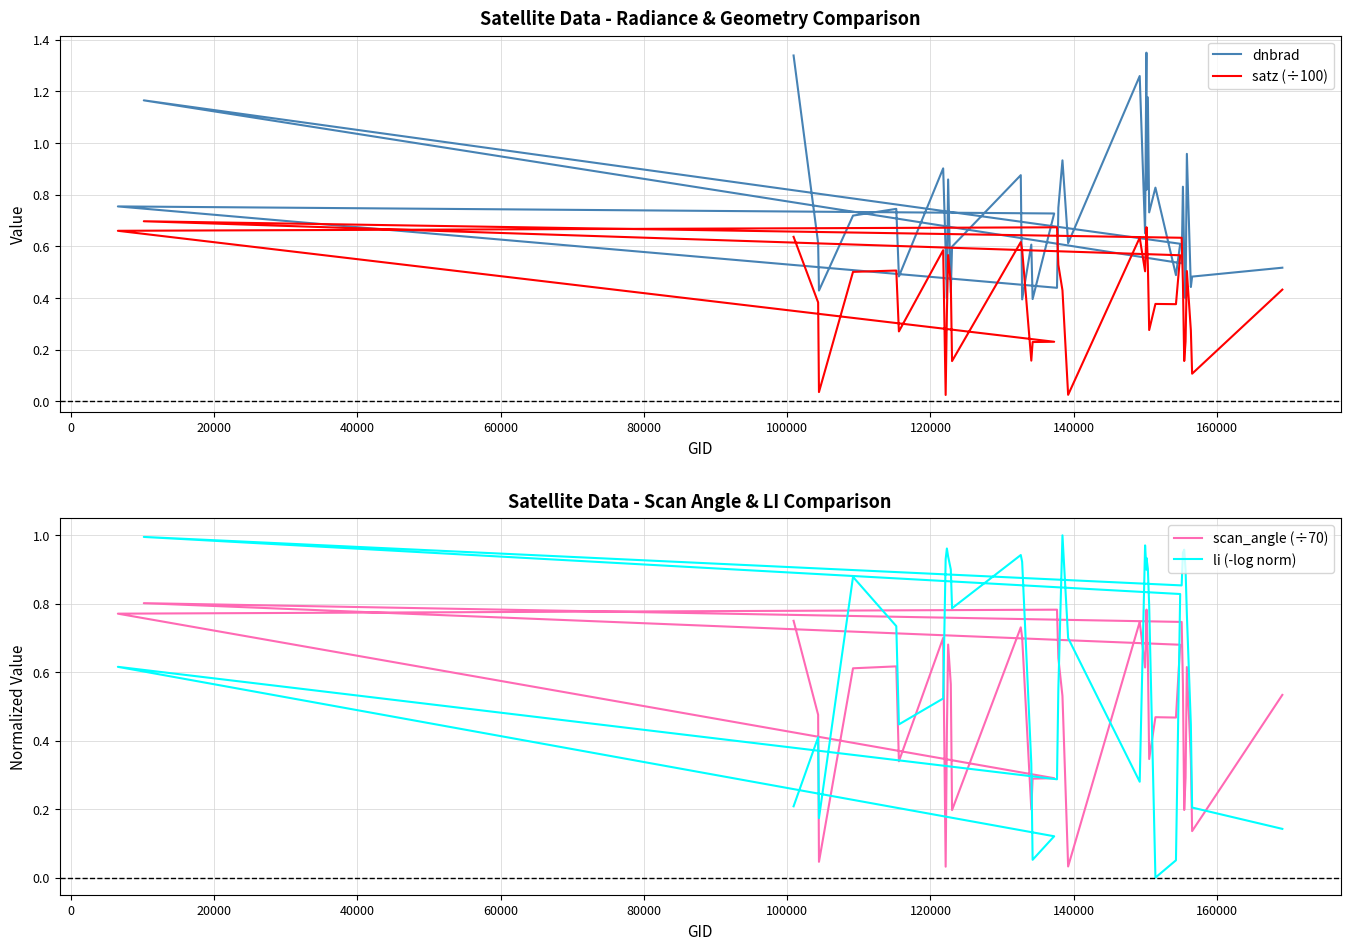

True or false: satz (÷100) and scan_angle (÷70) intersect in this chart.

False